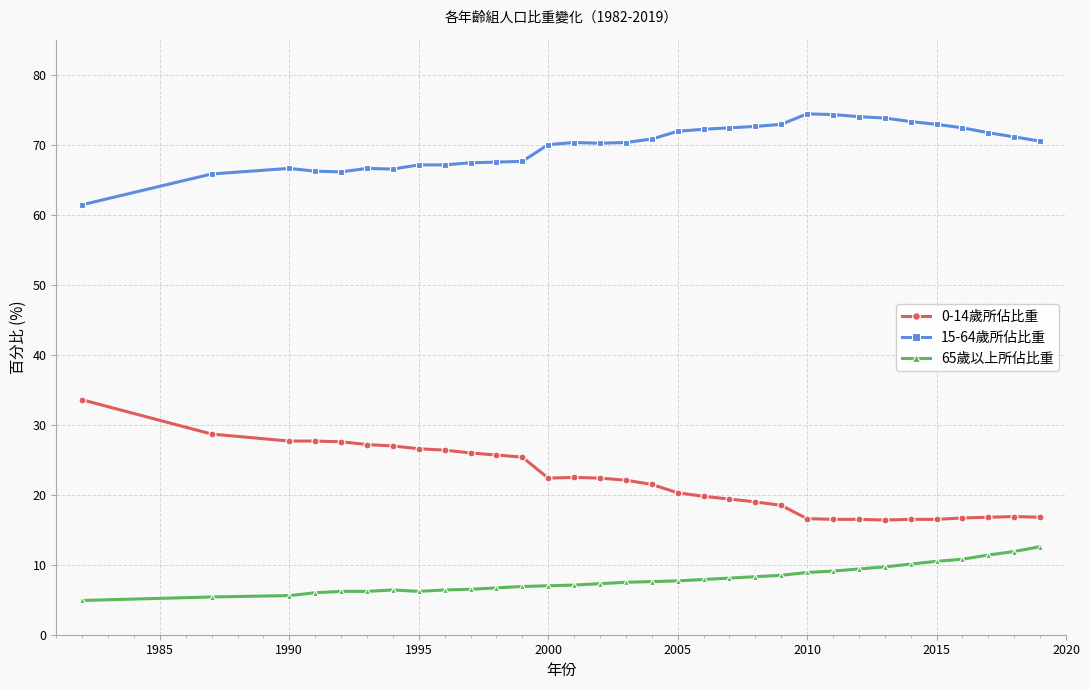

Rank the series by their maximum value, from highest to lowest.

15-64歲所佔比重, 0-14歲所佔比重, 65歲以上所佔比重